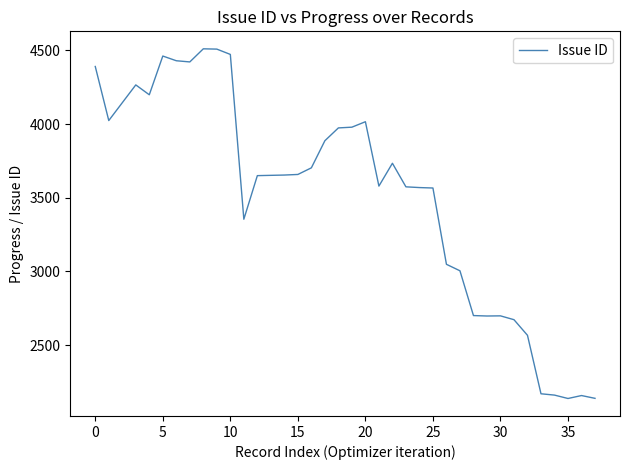

What is the difference between the maximum and minimum values?

2374